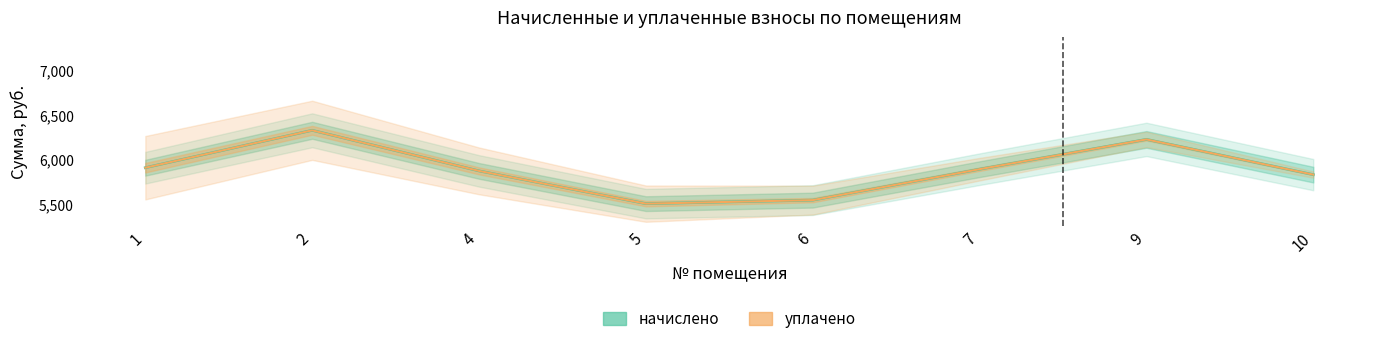

The уплачено series shows 8989.2 at 5. True or false?

False